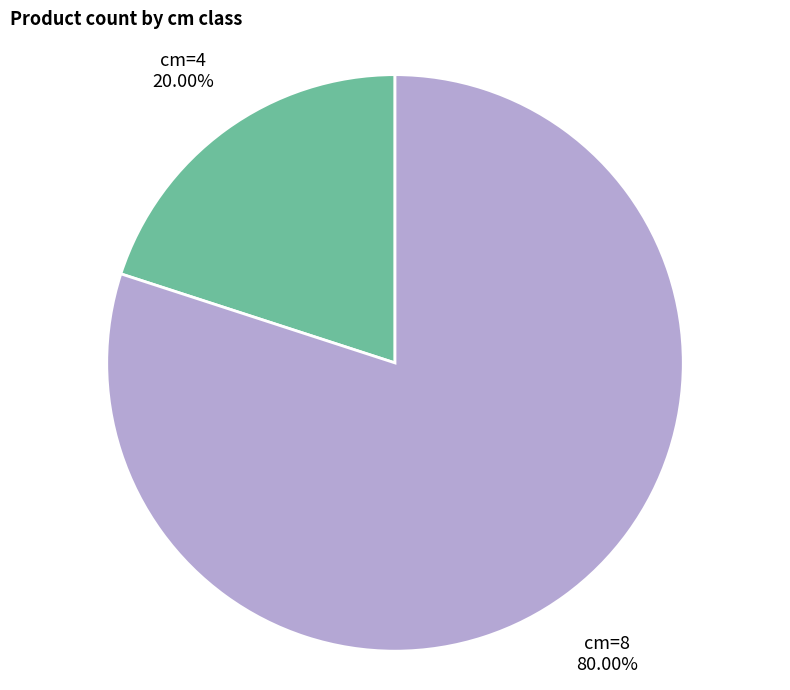

Which category accounts for the majority?

cm=8